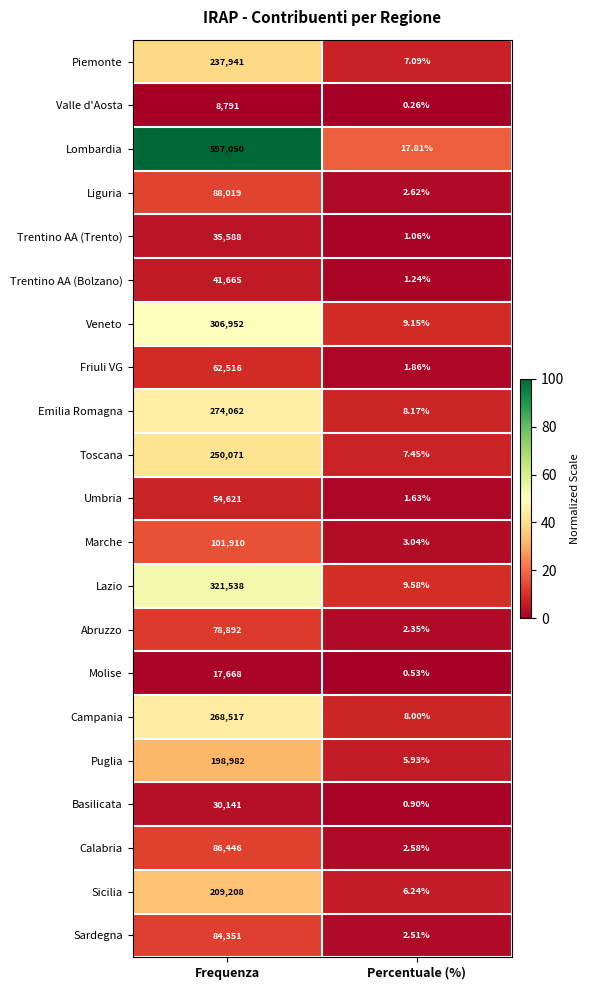

At which label is Basilicata closest to 15070?

Percentuale (%)